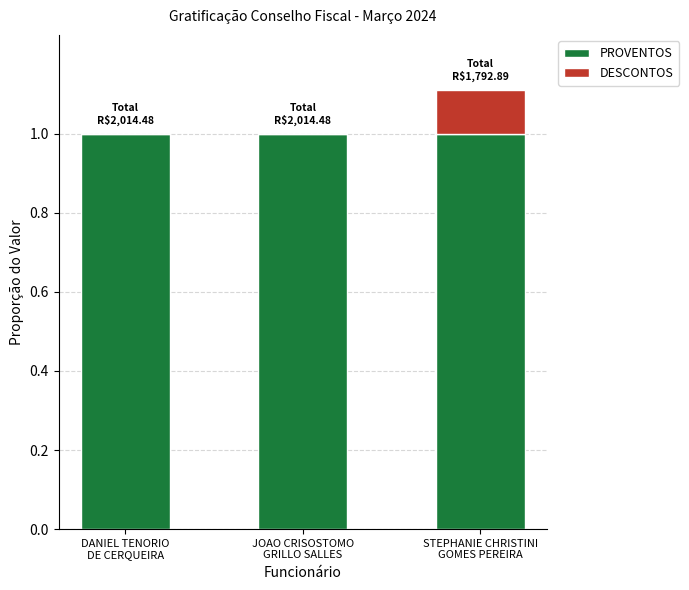

What is the sum of all PROVENTOS values?

3.0